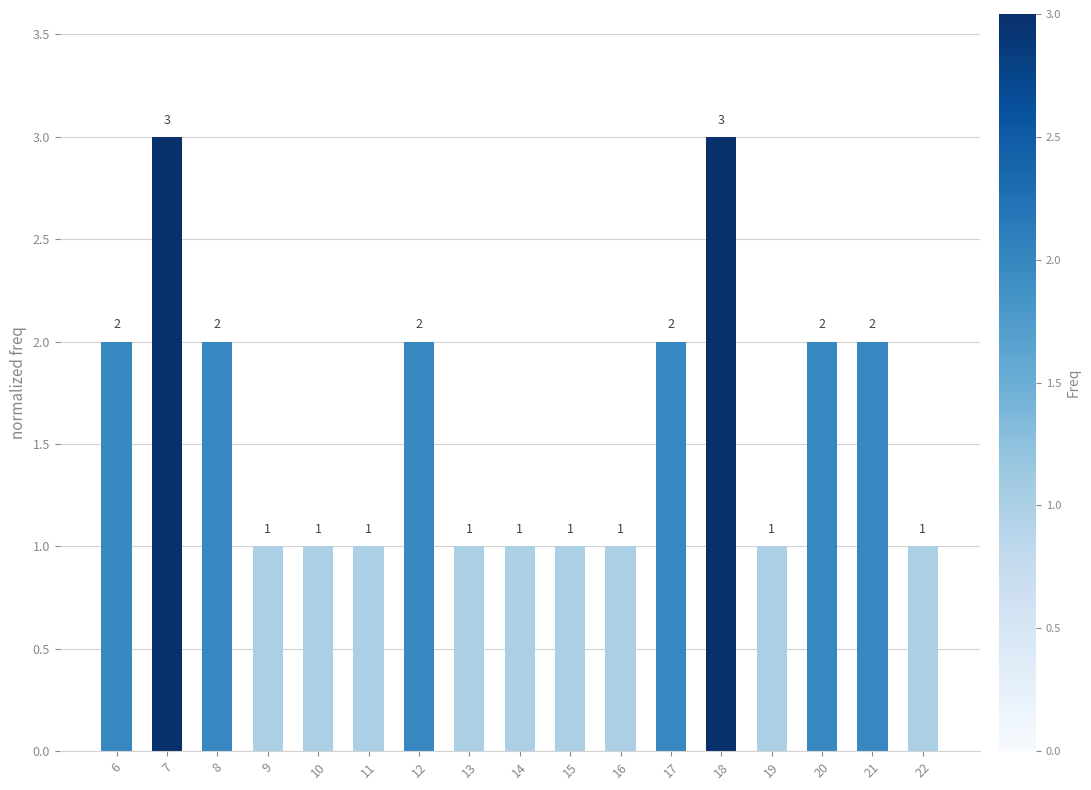

What is the value of the 17th bar from the left?

1